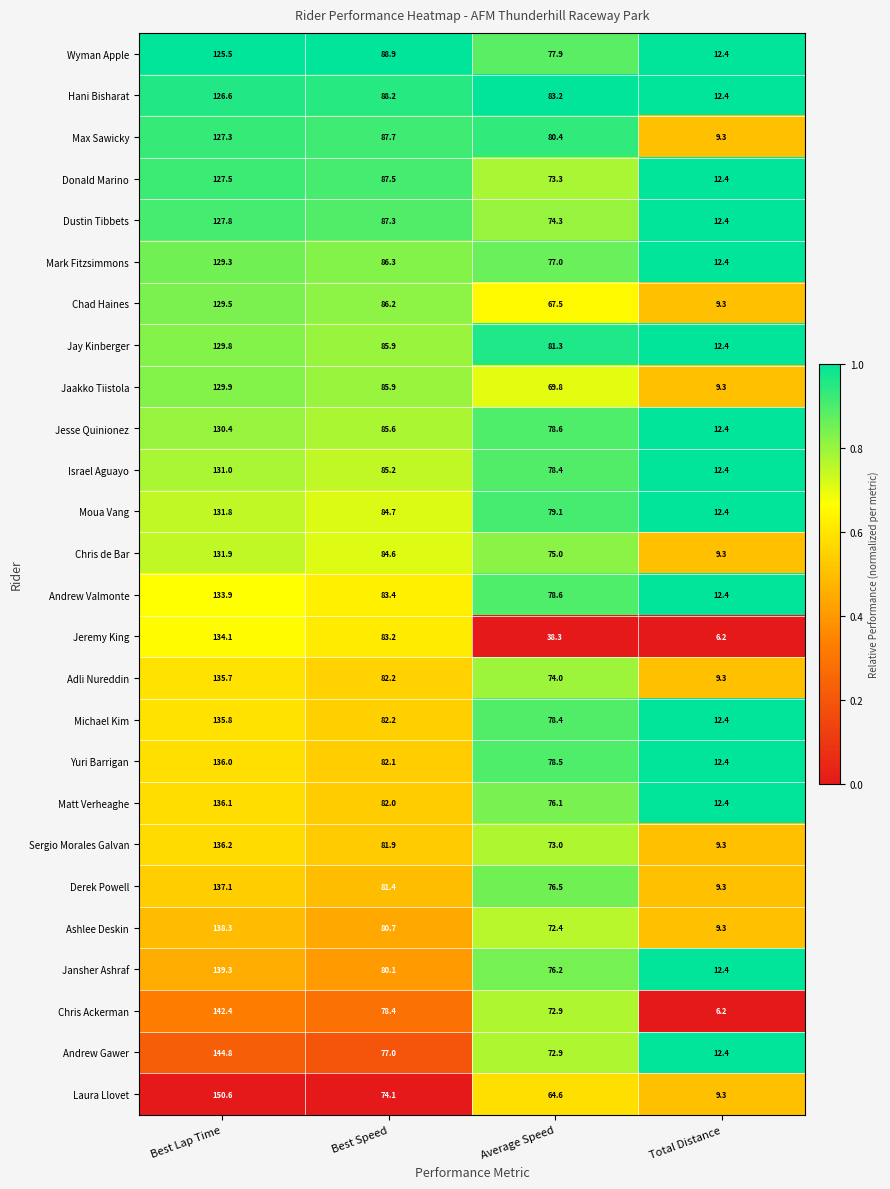

True or false: Jay Kinberger has a value of 29.1 at Average Speed.

False